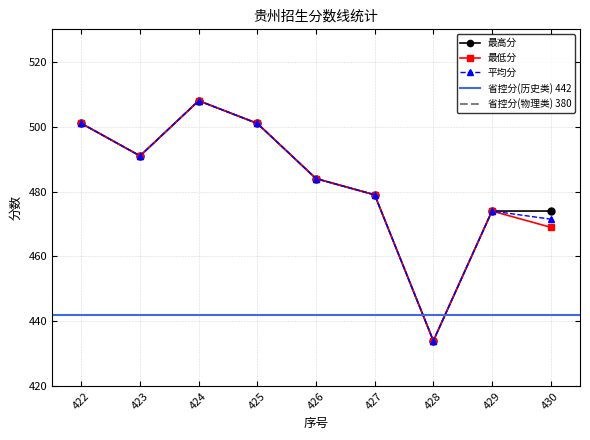

True or false: 最高分 and 平均分 intersect in this chart.

False